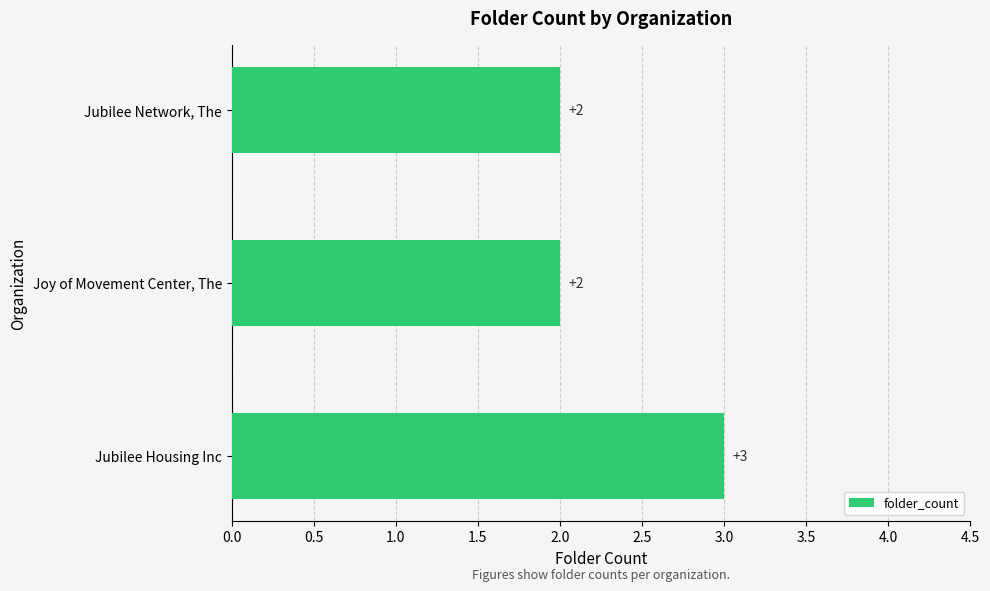

The chart shows a value of 1 at Joy of Movement Center, The. True or false?

False